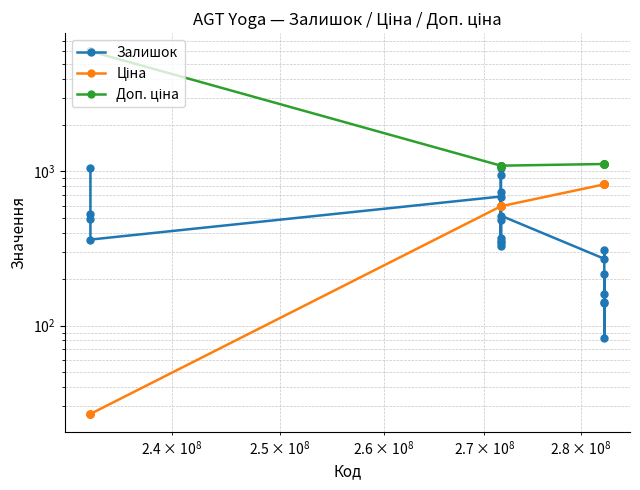

Is this an area chart (filled region under the line)?

No